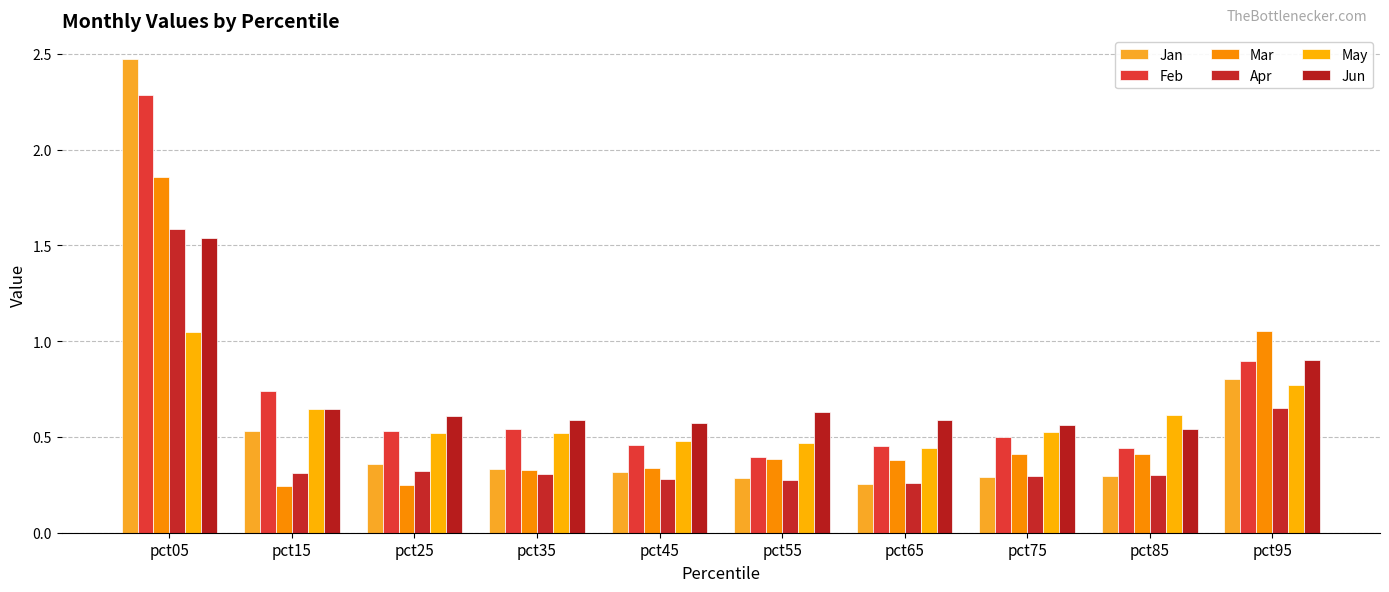

Are the bars grouped side by side (vs. stacked)?

Yes